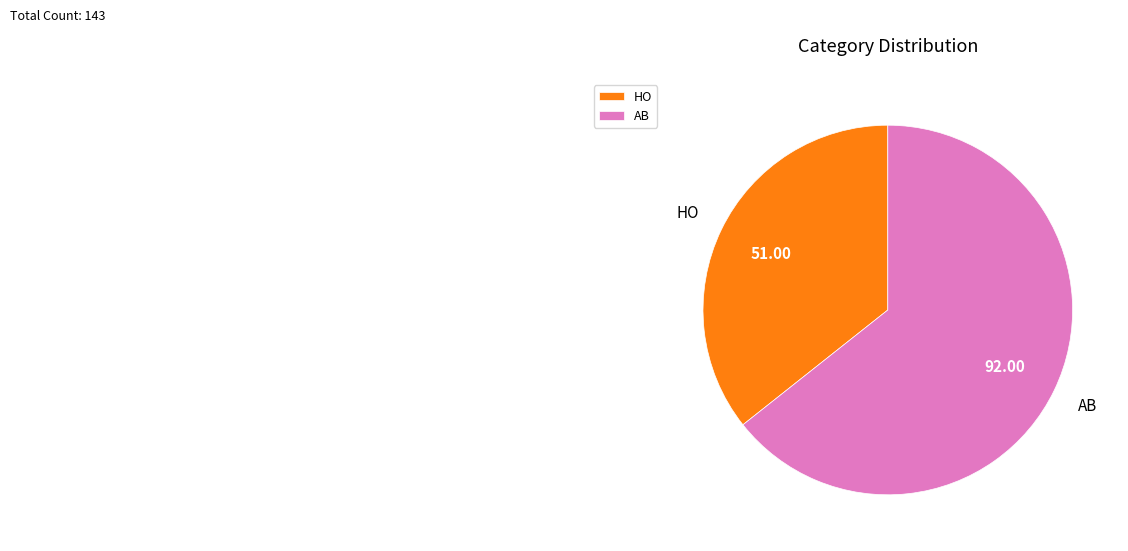

Is there a majority slice in this chart?

Yes